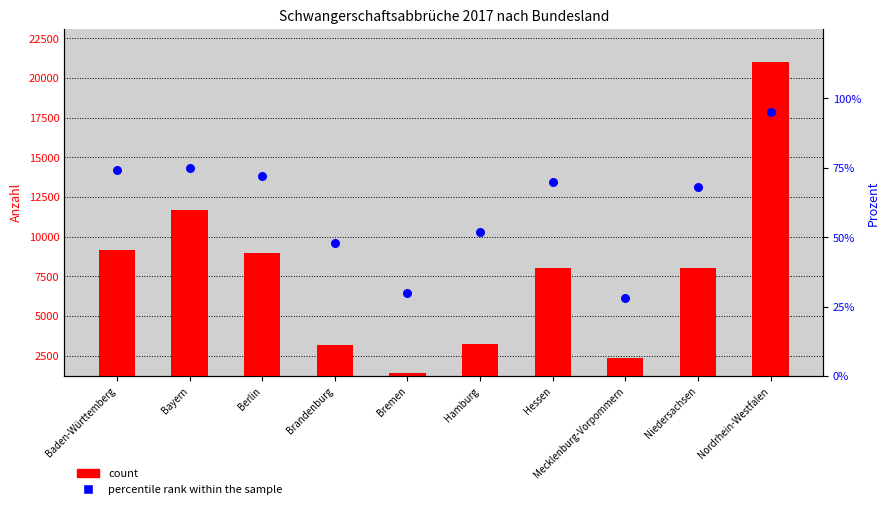

Which series reaches the maximum Y coordinate?

count